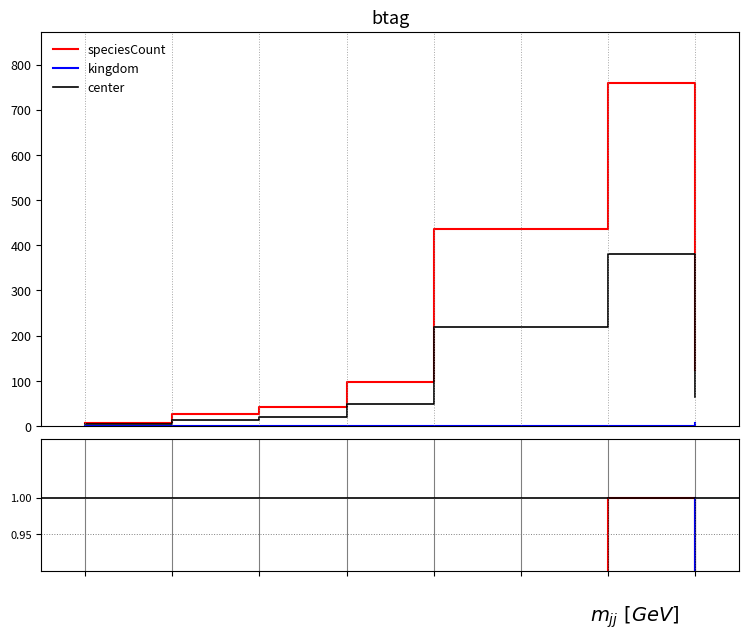

What is the sum of all kingdom values?

13